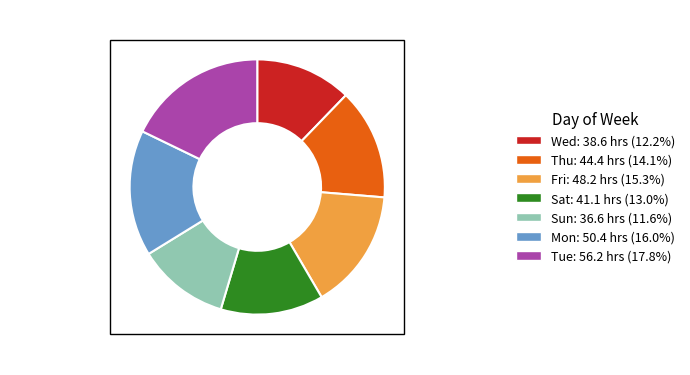

How many slices are in this pie chart?

7